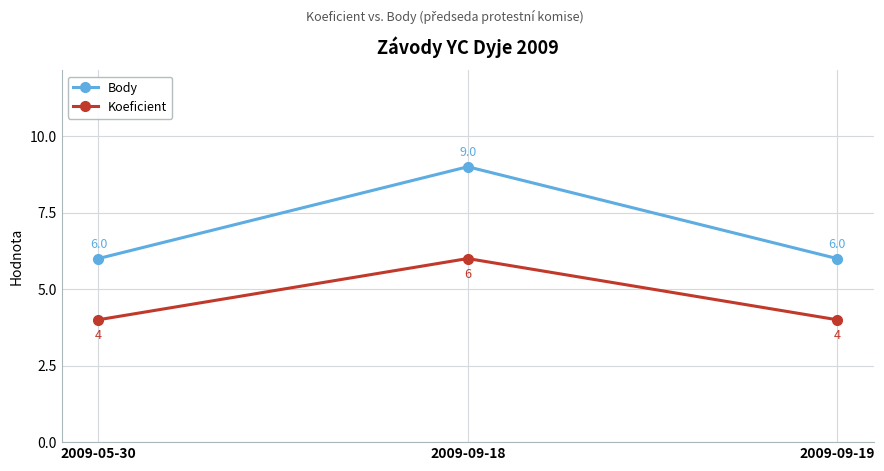

True or false: Body has a value of 9 at 2009-09-18.

True